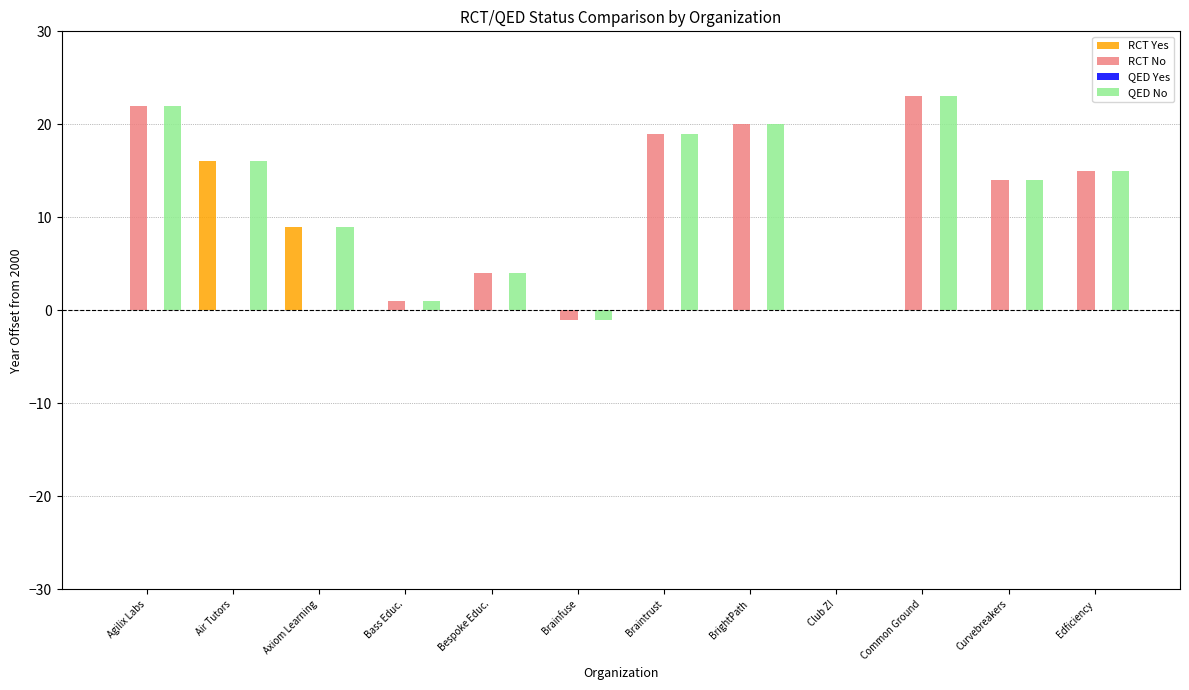

What is the sum of all RCT No values?

117